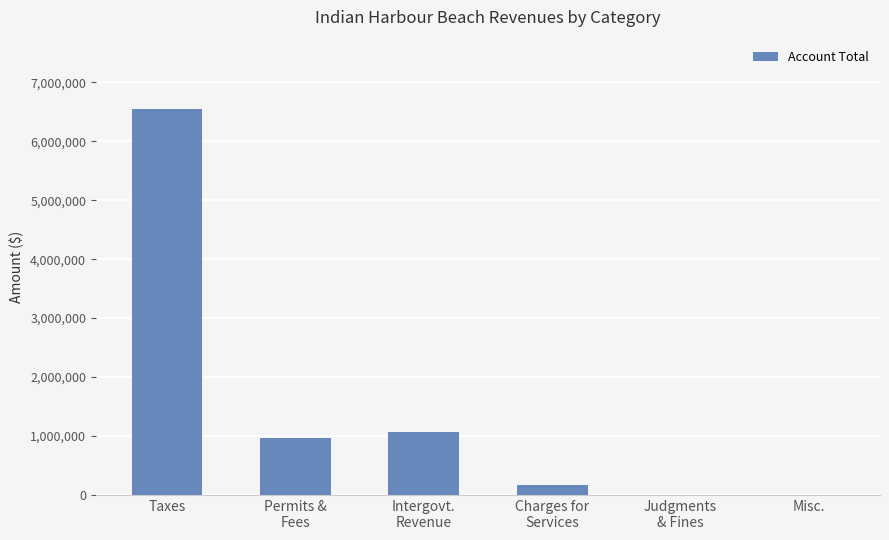

What is the difference between the values at Intergovt.
Revenue and Permits &
Fees?

97603